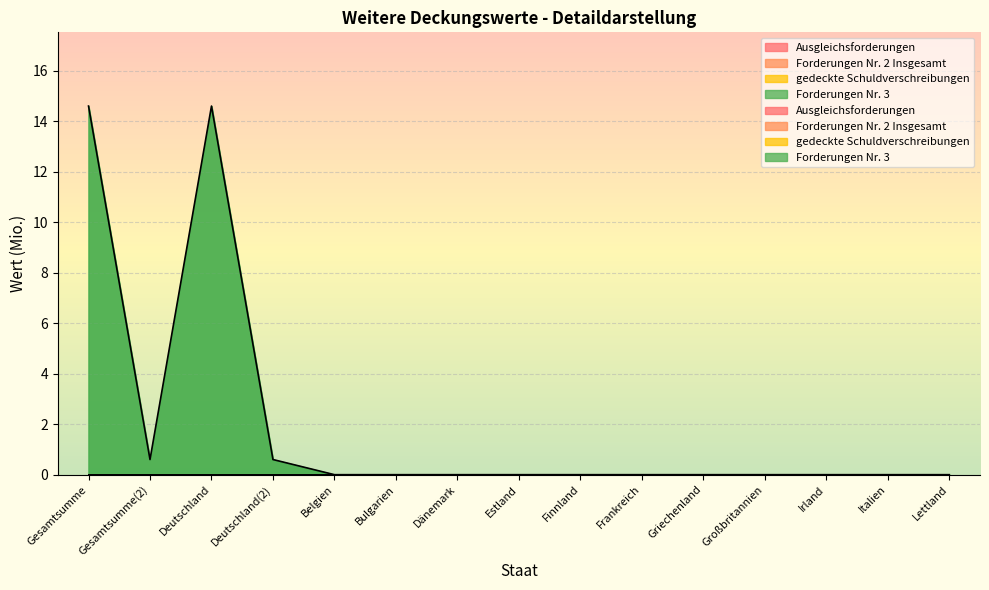

Is the value of Ausgleichsforderungen at Frankreich greater than the value of gedeckte Schuldverschreibungen at Belgien?

No